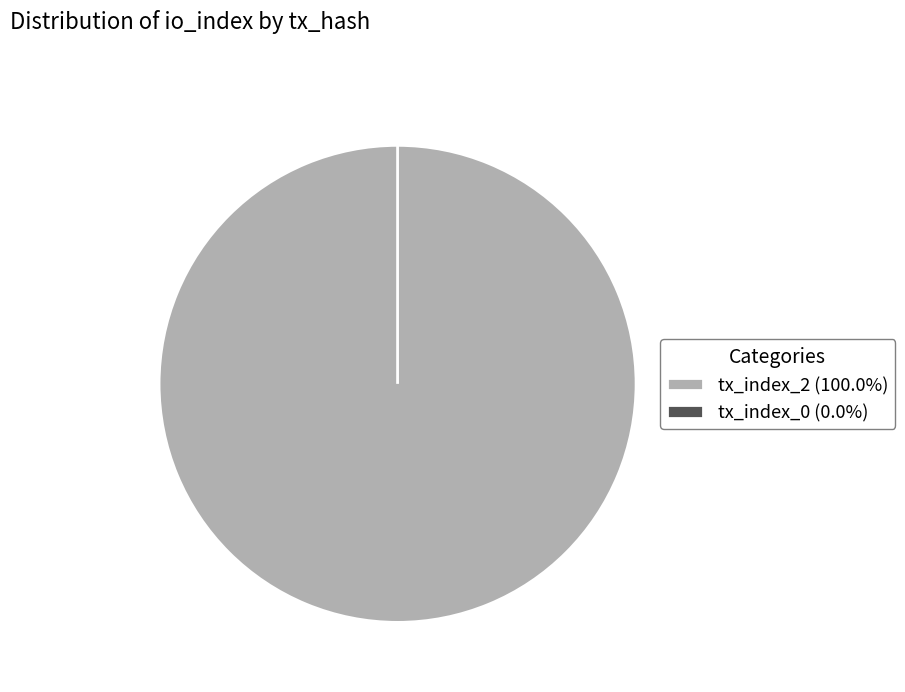

Count the number of slices in the pie.

2